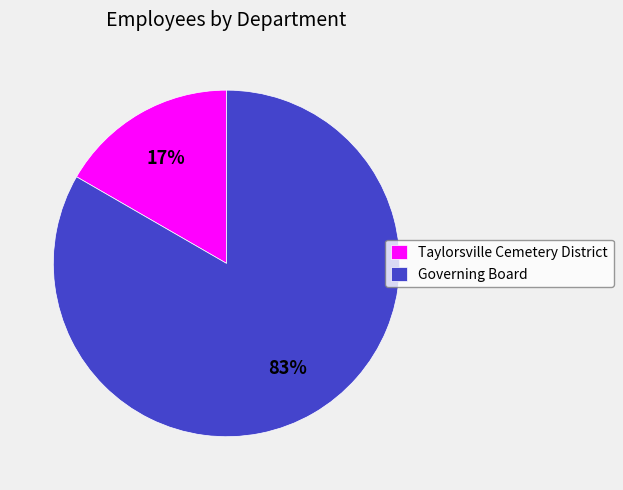

What is the smallest slice in the pie chart?

Taylorsville Cemetery District